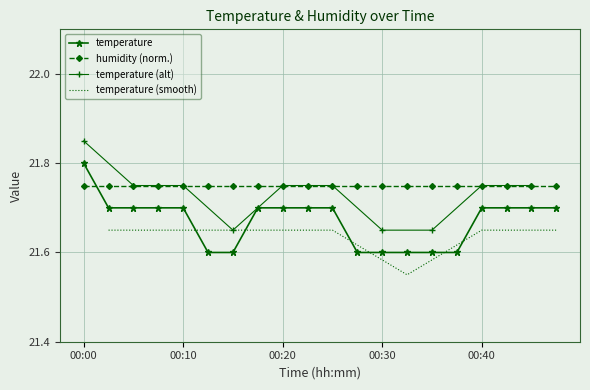

What is the smallest value displayed?

21.6